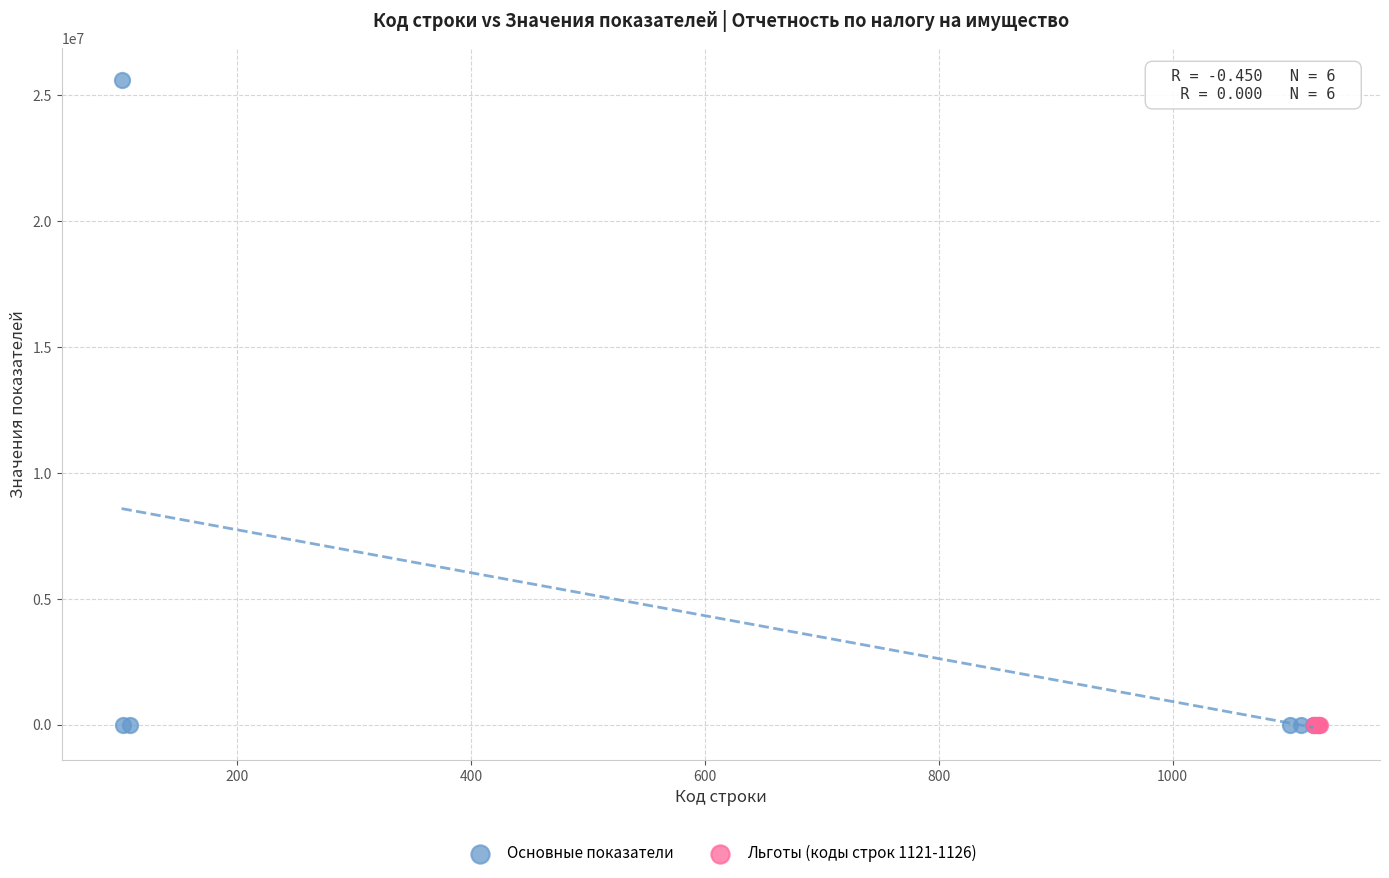

What are all the series names shown in the legend?

Основные показатели, Льготы (коды строк 1121-1126)